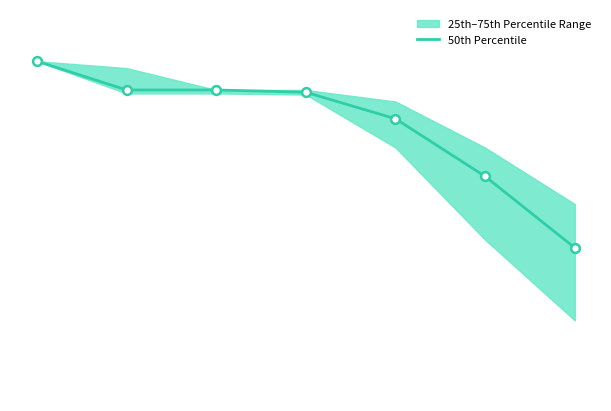

Approximately how many times larger is the value at 4 compared to 2?

1.0